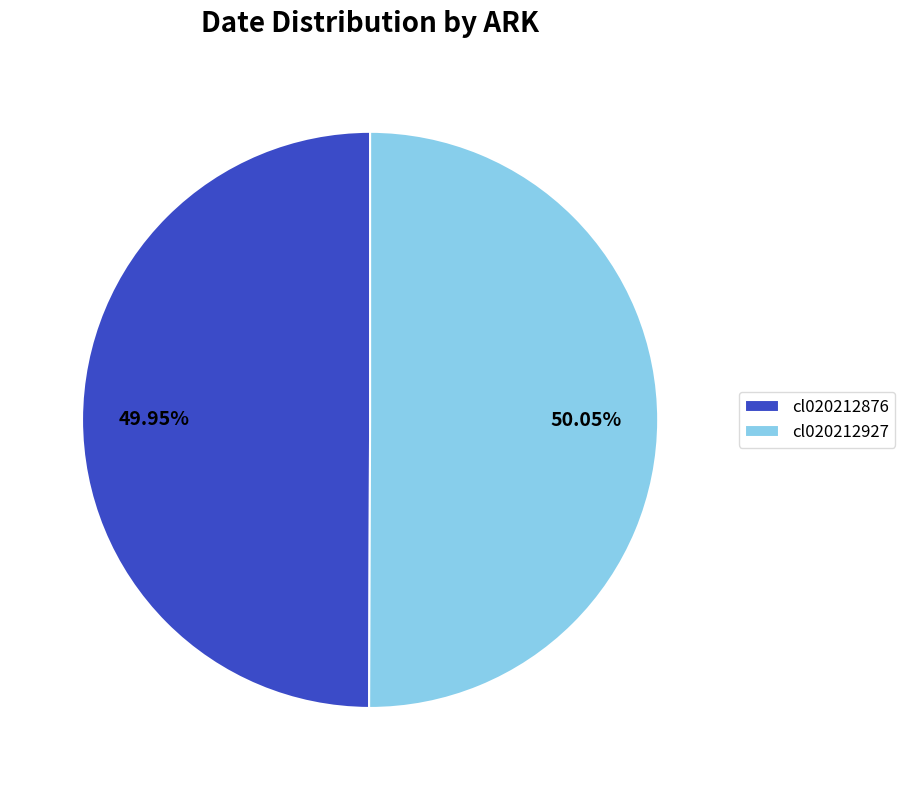

What percentage do cl020212876 and cl020212927 together represent?

100.0%